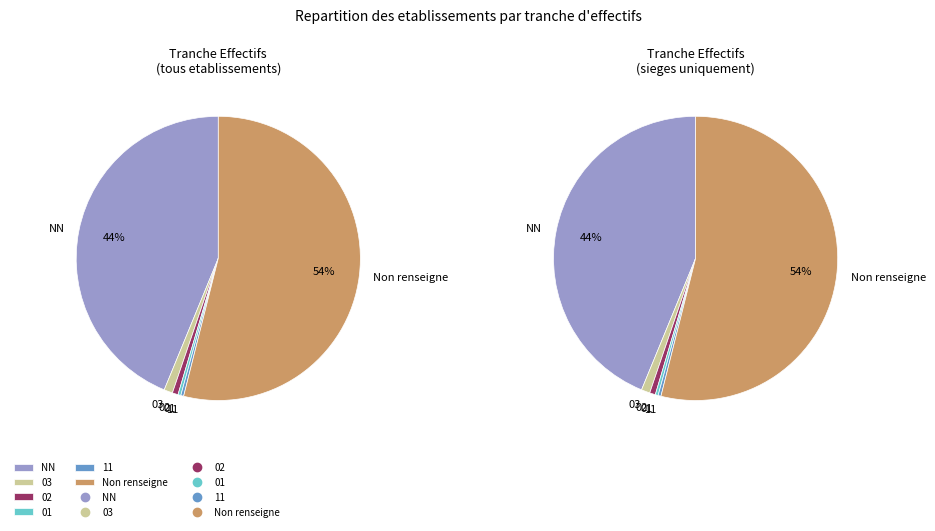

The NN slice represents 44% of the pie. True or false?

True